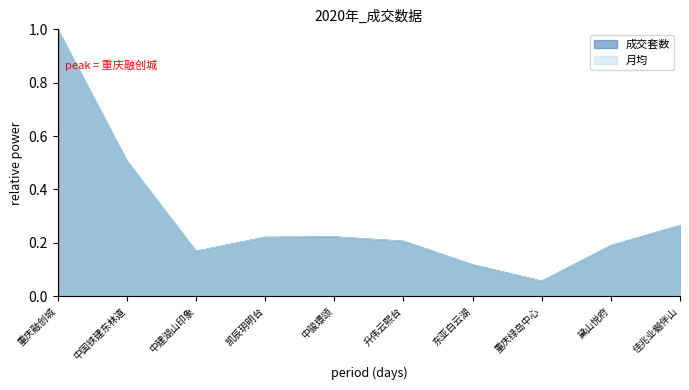

What is the approximate value of 成交套数 at 中建湖山印象?

0.2